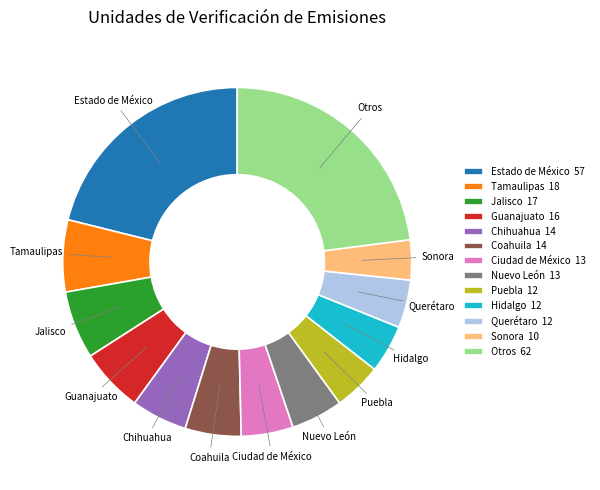

Between Guanajuato 16 and Otros 62, which is larger?

Otros 62